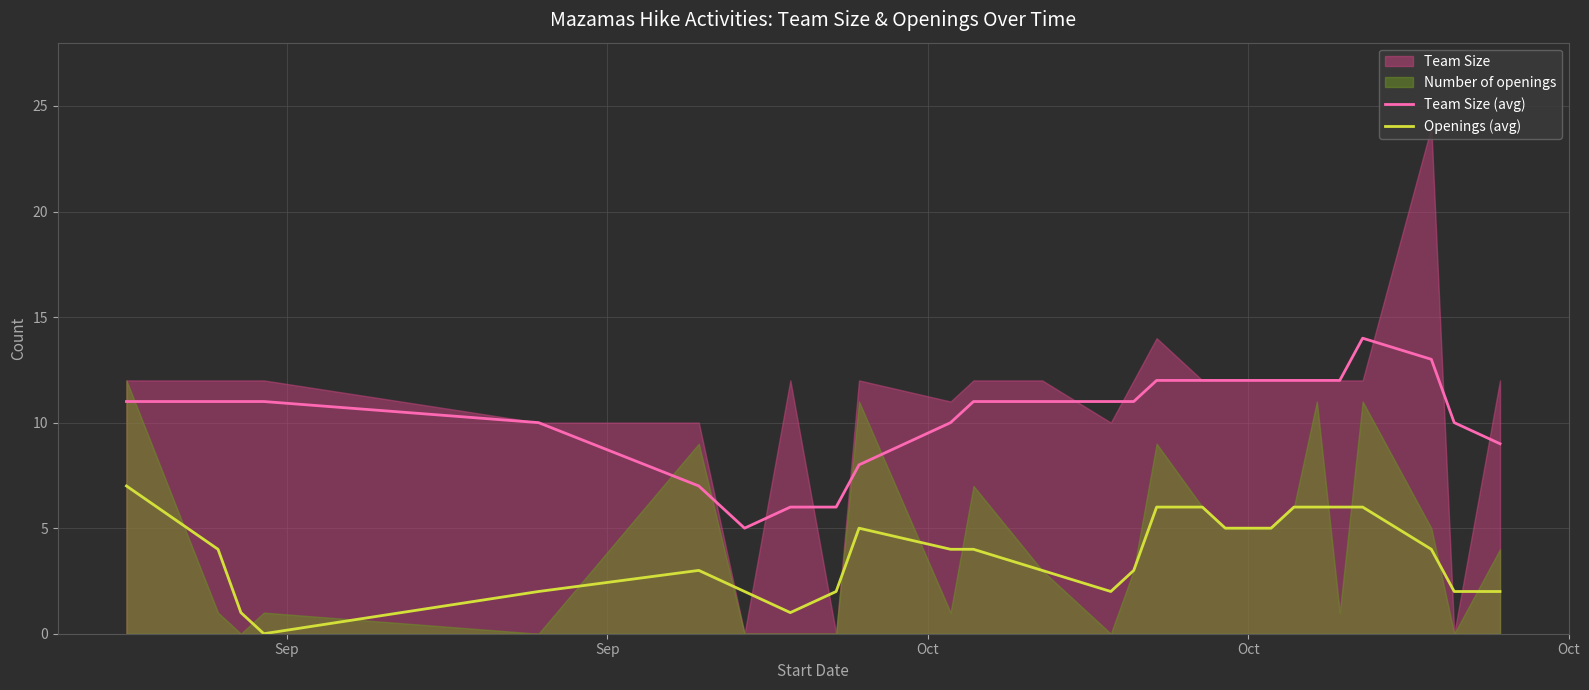

What is the highest value of the Openings (avg) series?

7